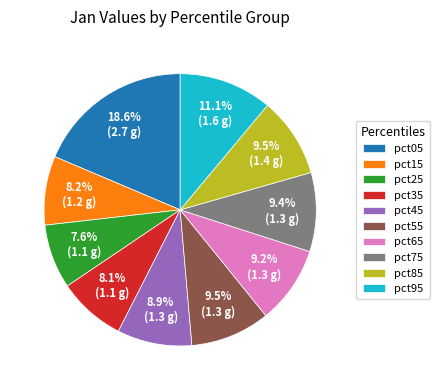

What is the largest slice in the pie chart?

pct05